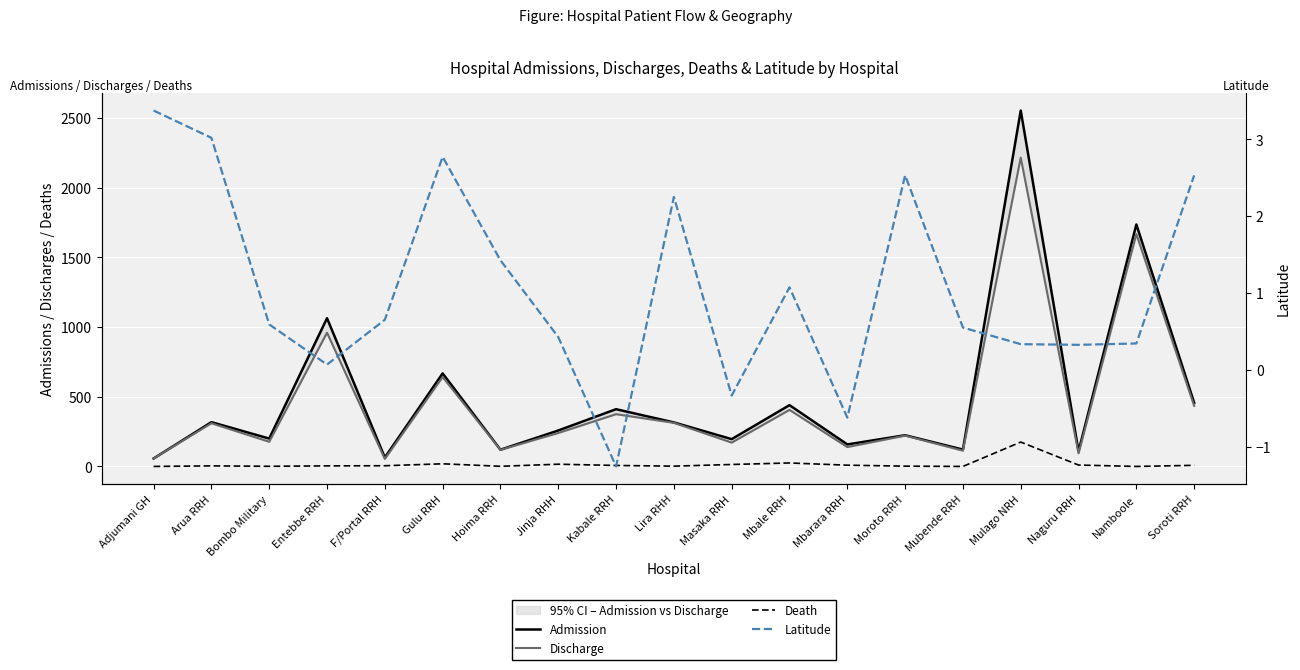

True or false: Discharge and Latitude intersect in this chart.

False